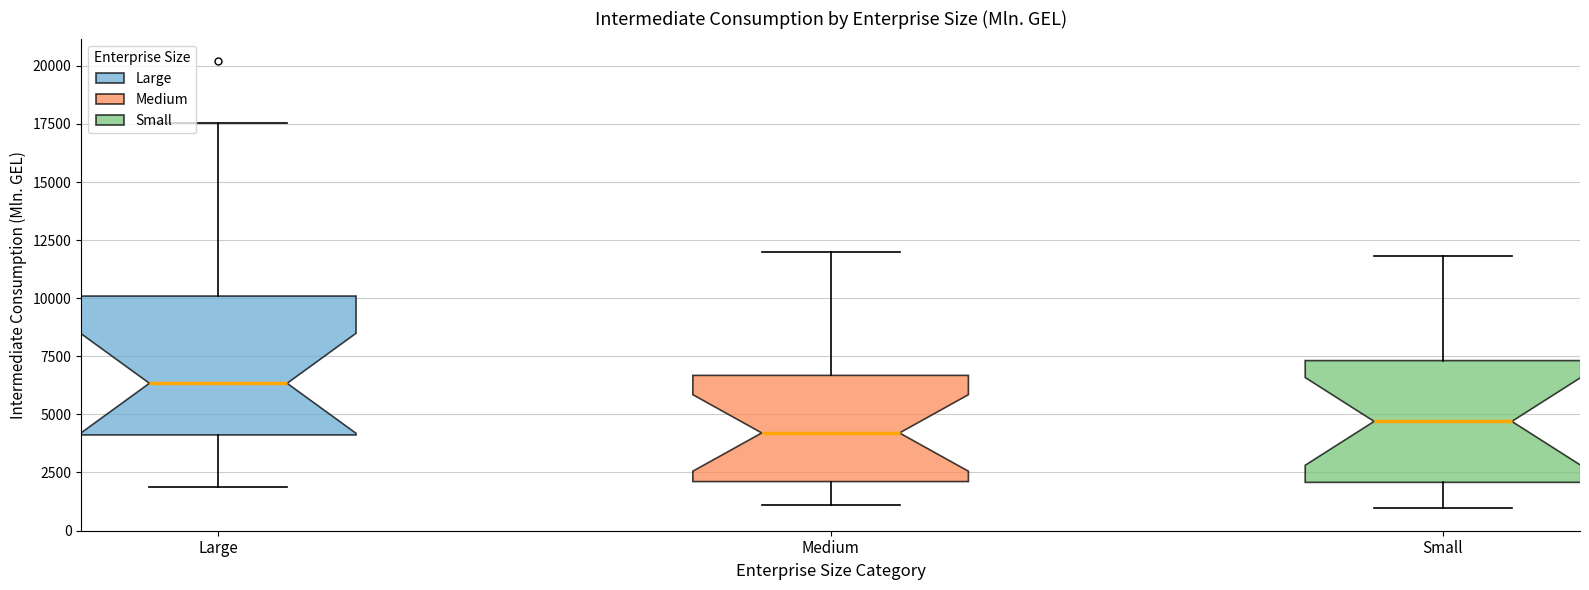

Reading left to right, read every box against the y-axis: the position of its median line, the range the box covers, and the ends of its whiskers. The values are not printed on the chart, so give them approximately, as read against the axis.

Large: median 6500, box 4000 to 10000, whiskers 2000 to 17500
Medium: median 4000, box 2000 to 6500, whiskers 1000 to 12000
Small: median 4500, box 2000 to 7500, whiskers 1000 to 12000